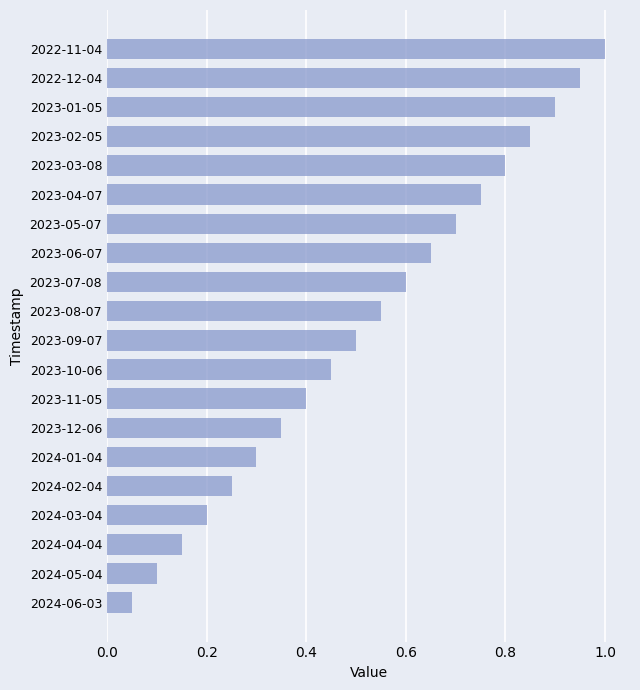

Are the bars grouped side by side (vs. stacked)?

No